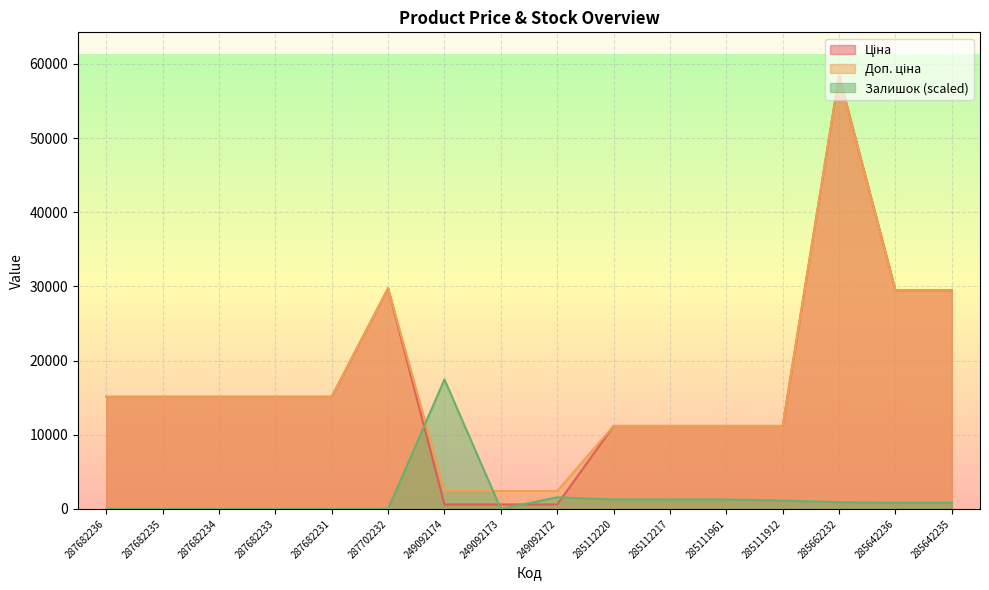

Is it true that Ціна equals 11188.2 at 285112217?

True